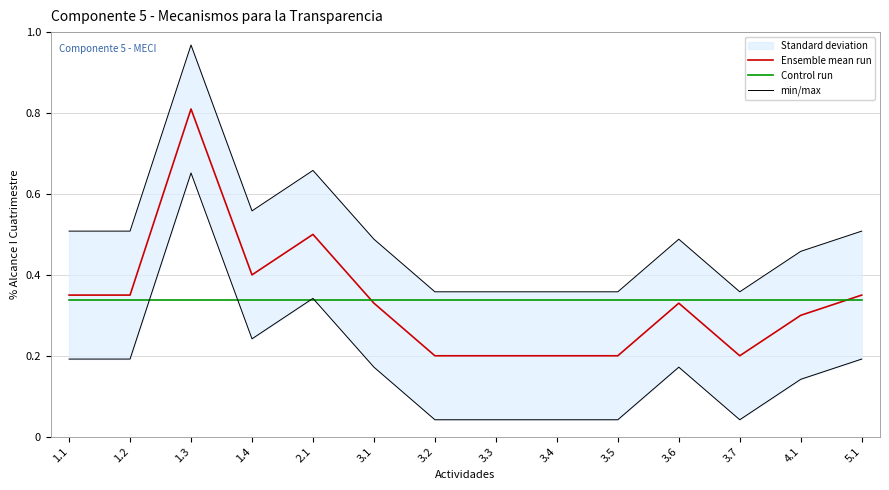

Is the value of Control run at 1.3 greater than the value of Ensemble mean run at 3.4?

Yes